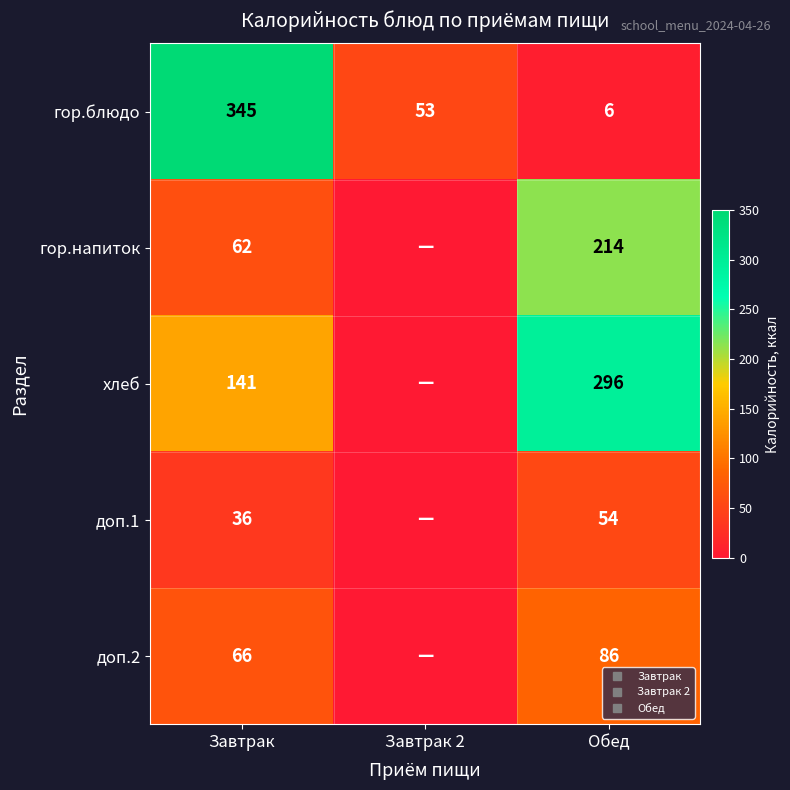

Is it true that доп.2 equals 100 at Завтрак?

False